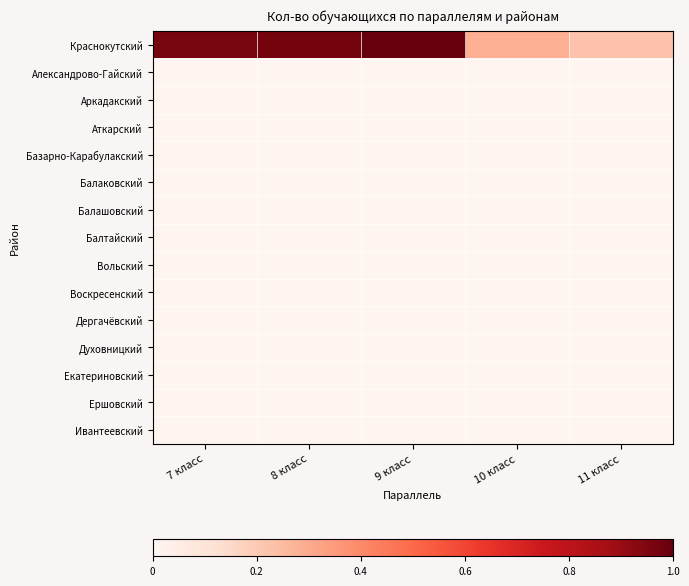

What is the difference between the highest and lowest values at 8 класс?

1.0